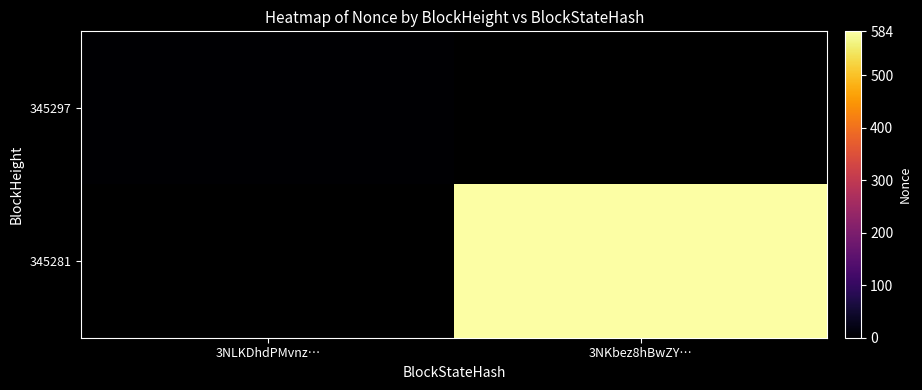

At which category does the chart reach its minimum across all series?

3NLKDhdPMvnz…